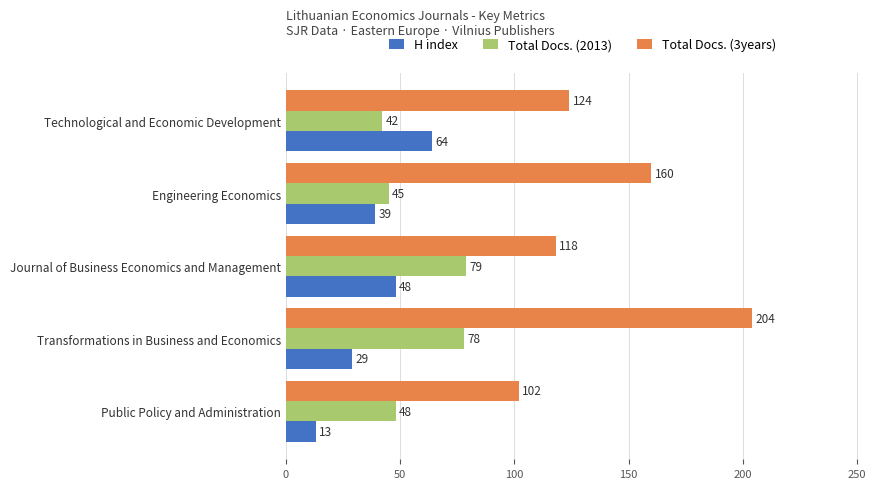

At which label is Total Docs. (3years) closest to 153?

Engineering Economics